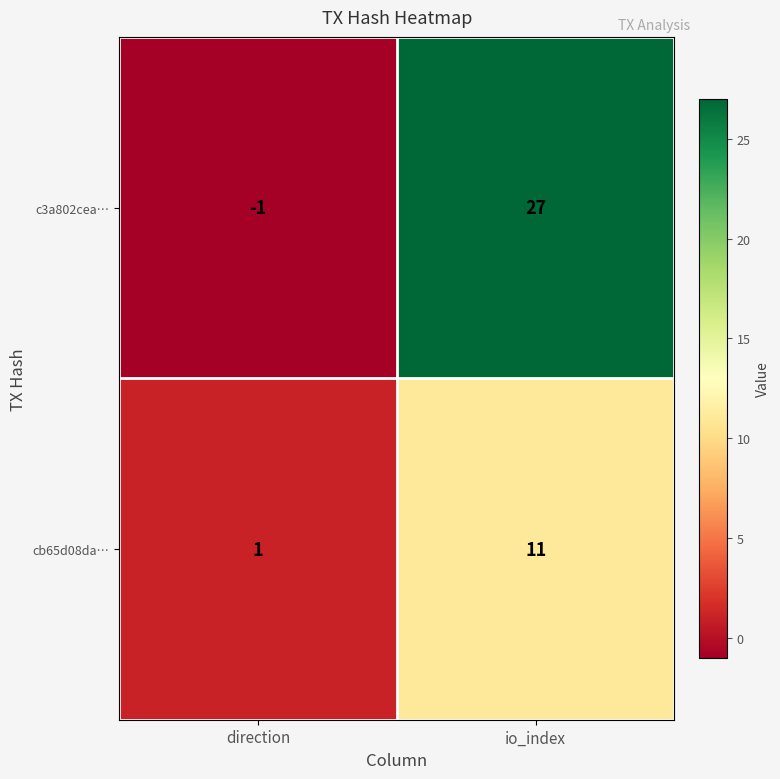

True or false: c3a802cea… has a value of -2 at direction.

False